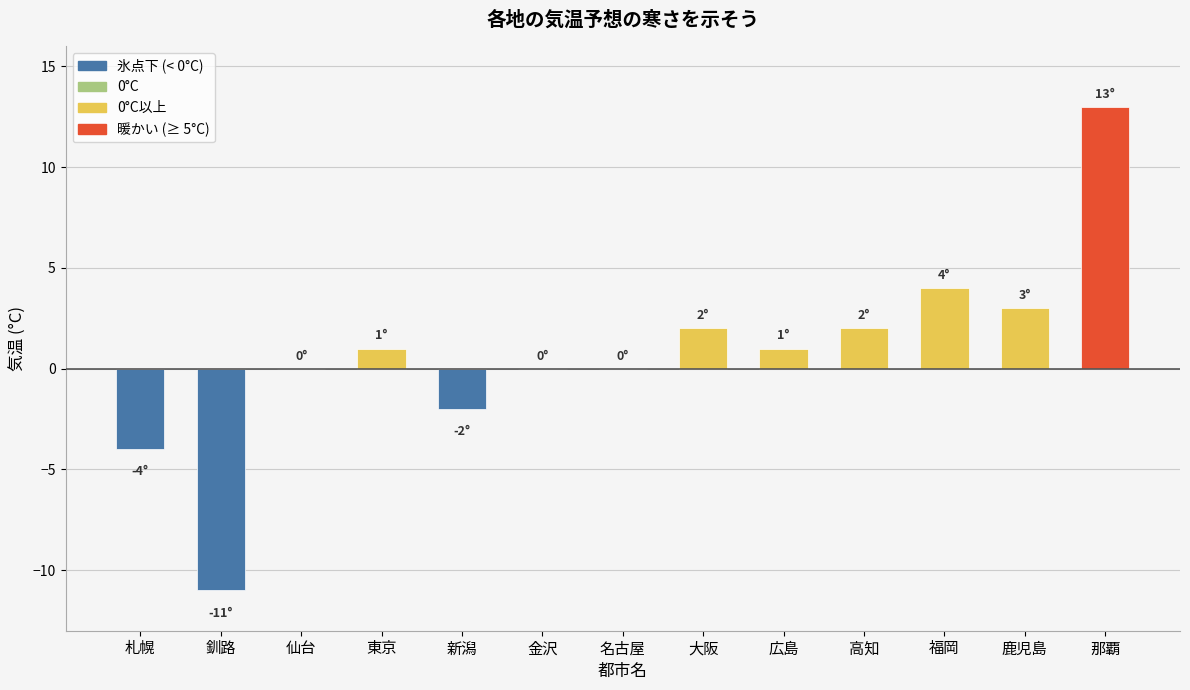

Are the bars horizontal?

No